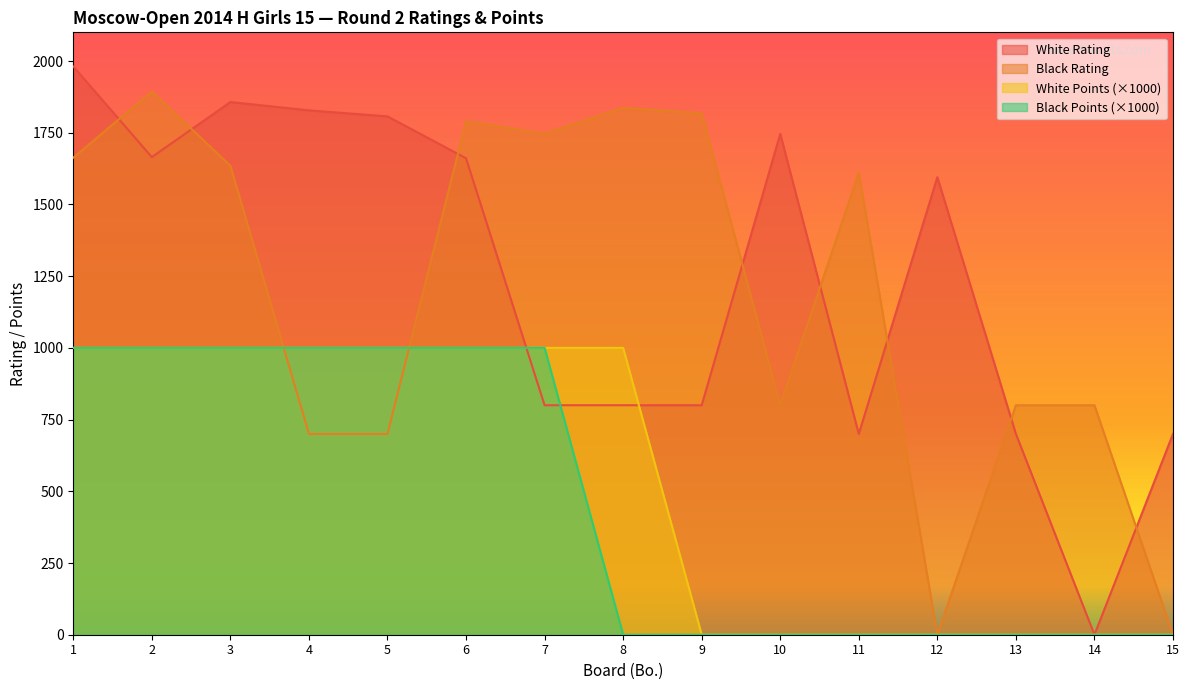

Rank the categories by White Rating value from lowest to highest.

14, 11, 13, 15, 7, 8, 9, 12, 6, 2, 10, 5, 4, 3, 1